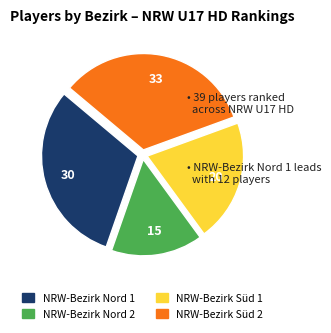

Approximately how many times larger is the value at NRW-Bezirk Süd 1 compared to NRW-Bezirk Süd 2?

0.6